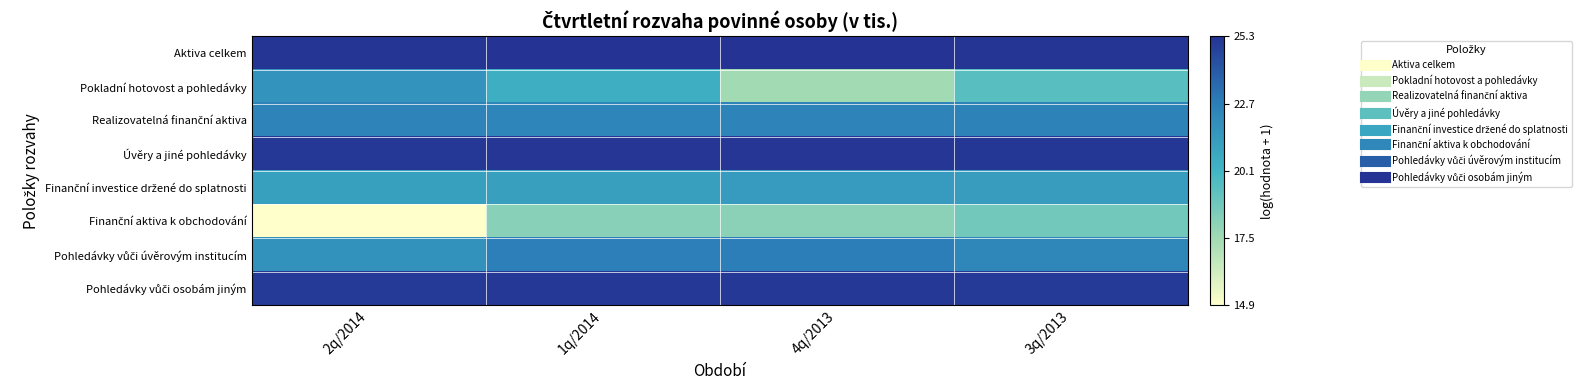

Between 2q/2014 and 4q/2013, which series saw the biggest shift?

Pokladní hotovost a pohledávky